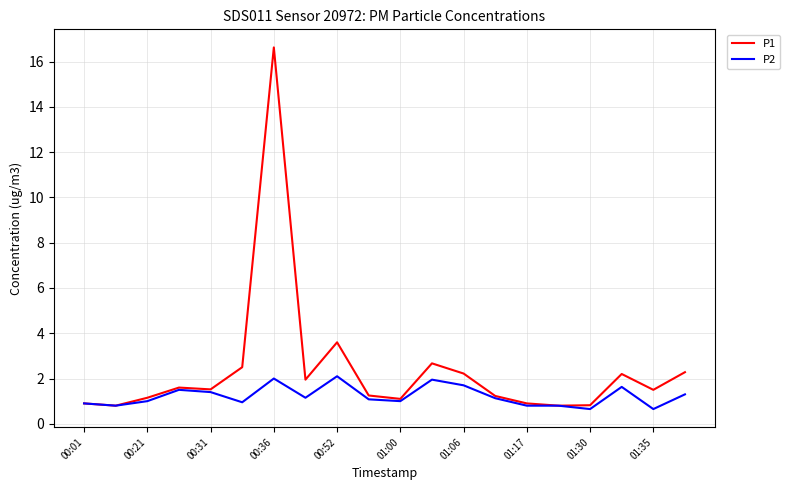

What is the greatest value displayed?

16.6